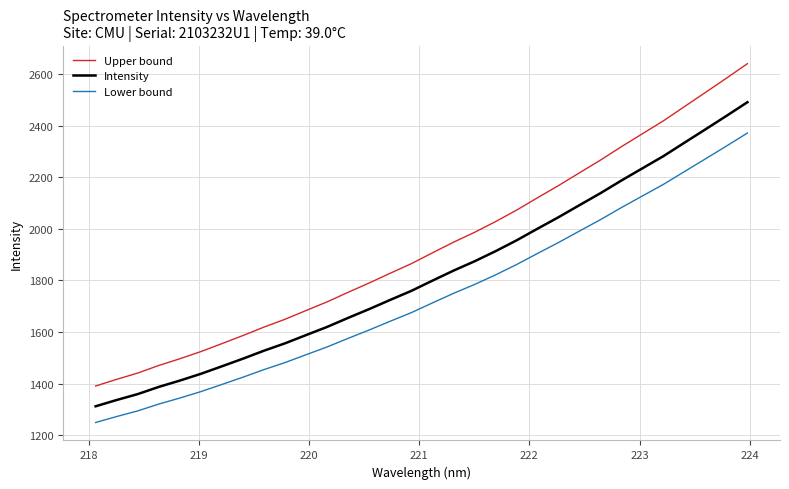

What are all the series names shown in the legend?

Upper bound, Intensity, Lower bound